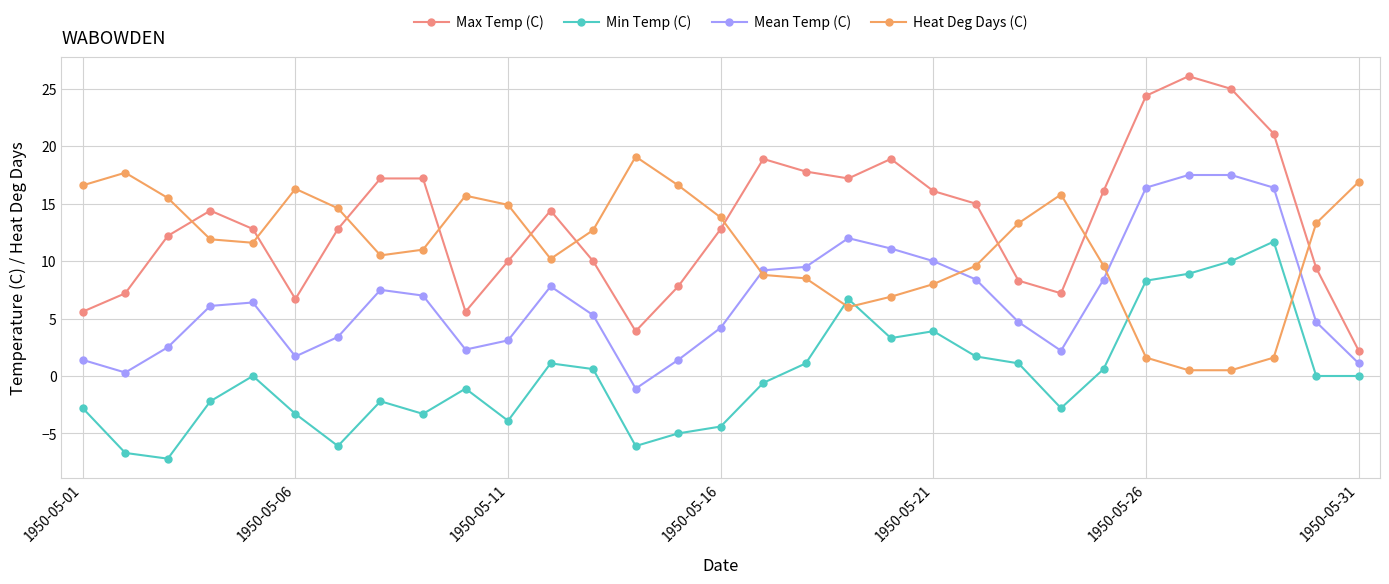

True or false: Heat Deg Days (C) has more than 0 interior local peaks.

True